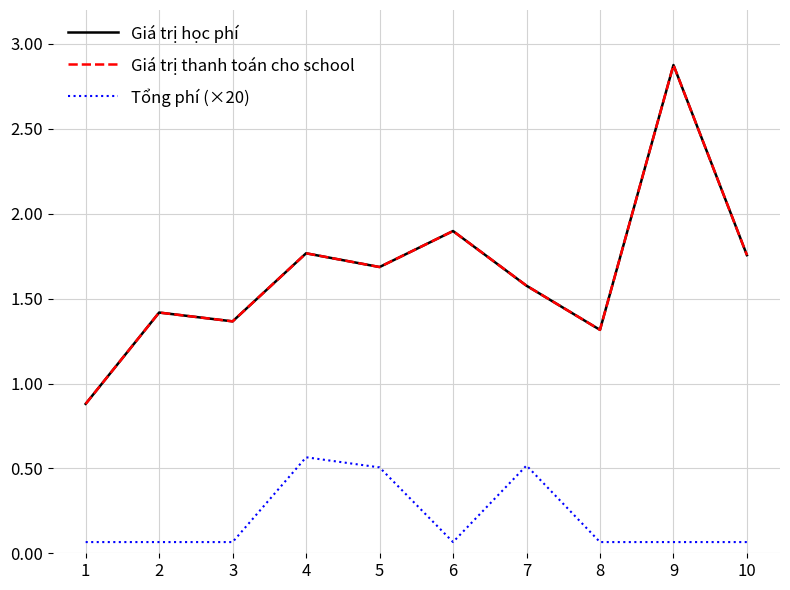

Rank the series at 7 from lowest to highest value.

Tổng phí (×20), Giá trị học phí, Giá trị thanh toán cho school